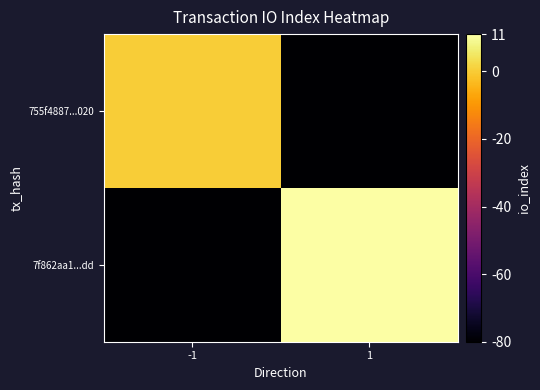

Reading right to left, what are all the values shown in this chart?

755f4887...020: 1=-80	-1=0
7f862aa1...dd: 1=11	-1=-80